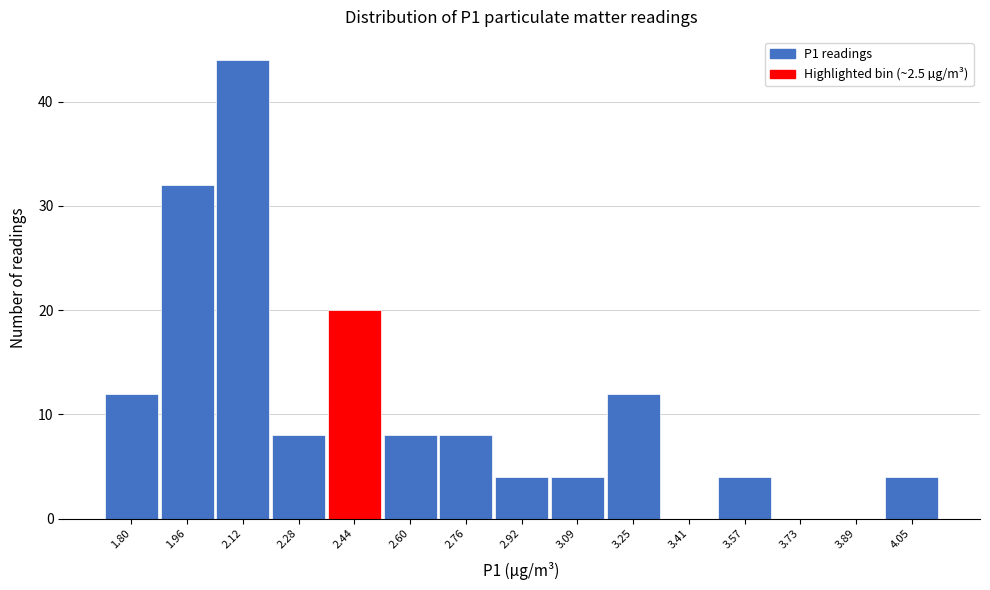

Reading left to right, what are all the values shown in this chart?

1.80=12	1.96=32	2.12=44	2.28=8	2.44=20	2.60=8	2.76=8	2.92=4	3.09=4	3.25=12	3.41=0	3.57=4	3.73=0	3.89=0	4.05=4